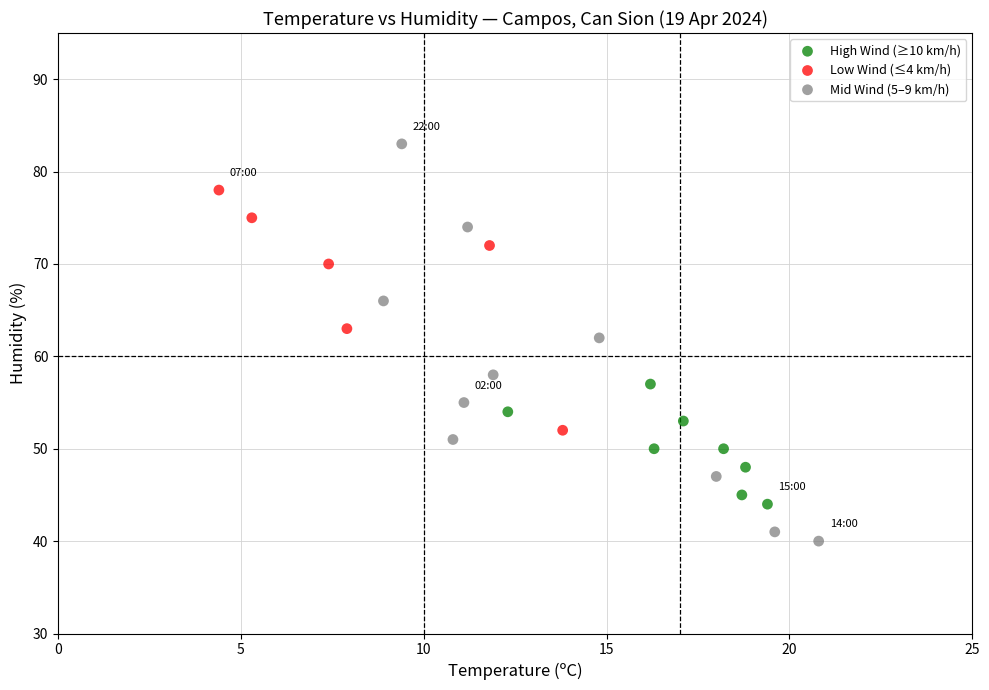

Which series reaches the maximum Y coordinate?

Mid Wind (5–9 km/h)